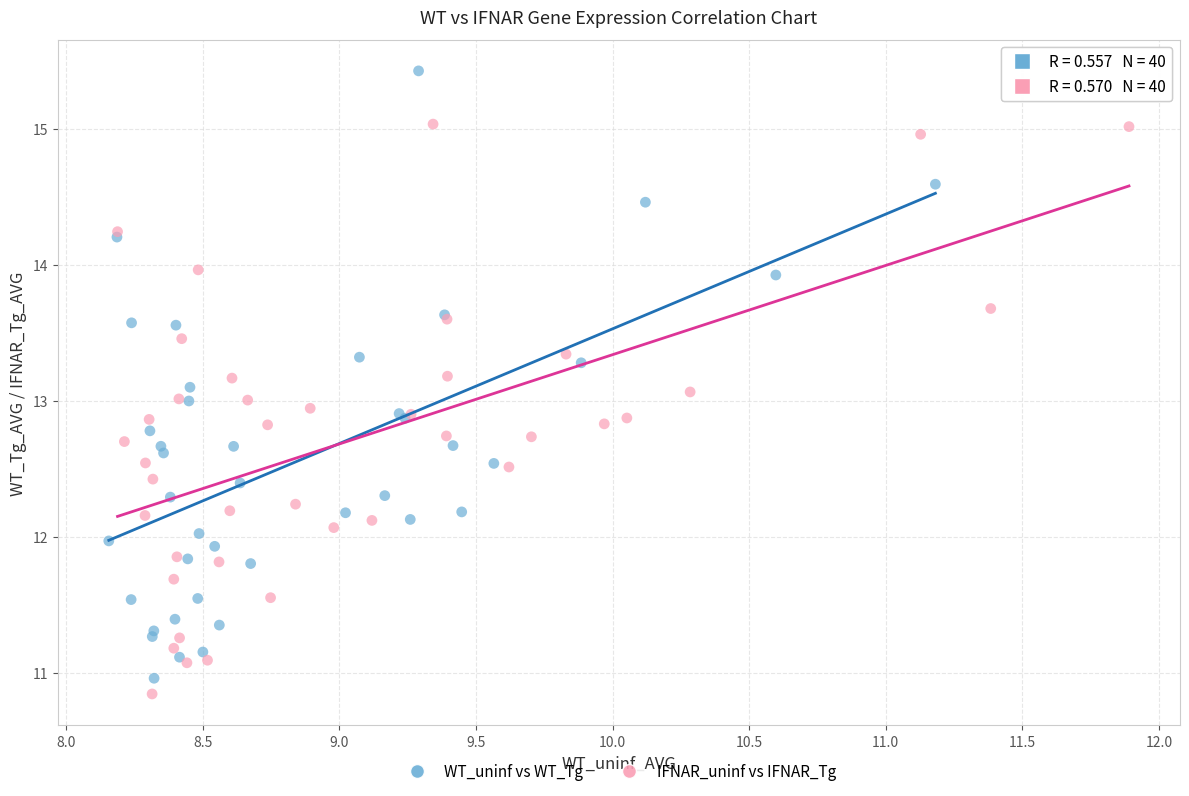

Which series reaches the maximum Y coordinate?

WT_uninf vs WT_Tg